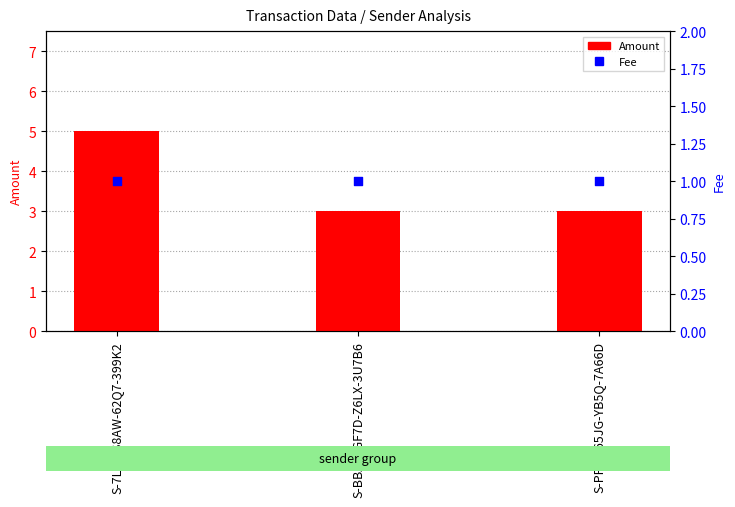

What are all the series names shown in the legend?

Amount, Fee